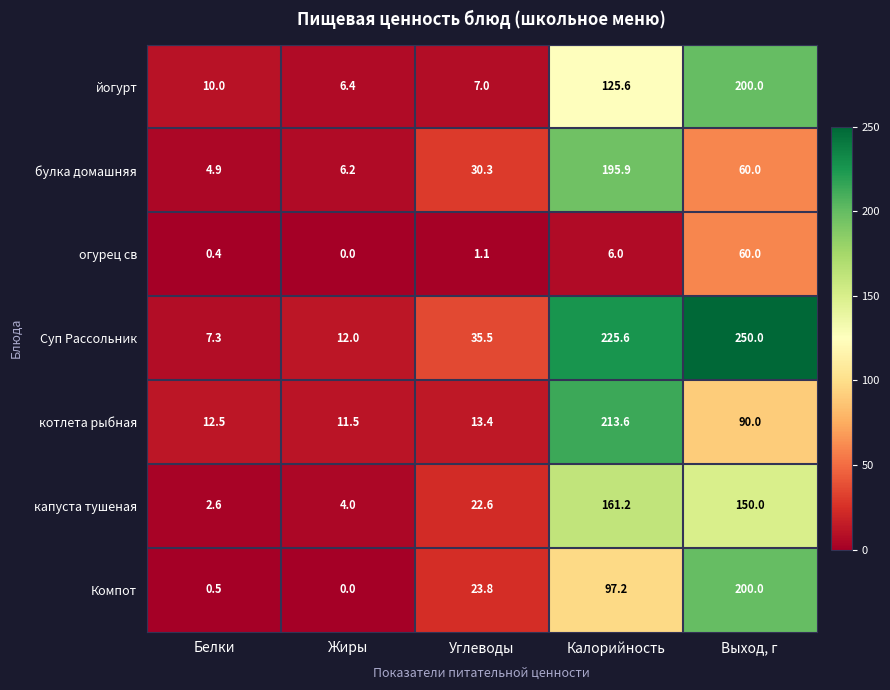

The йогурт series shows 11.9 at Углеводы. True or false?

False